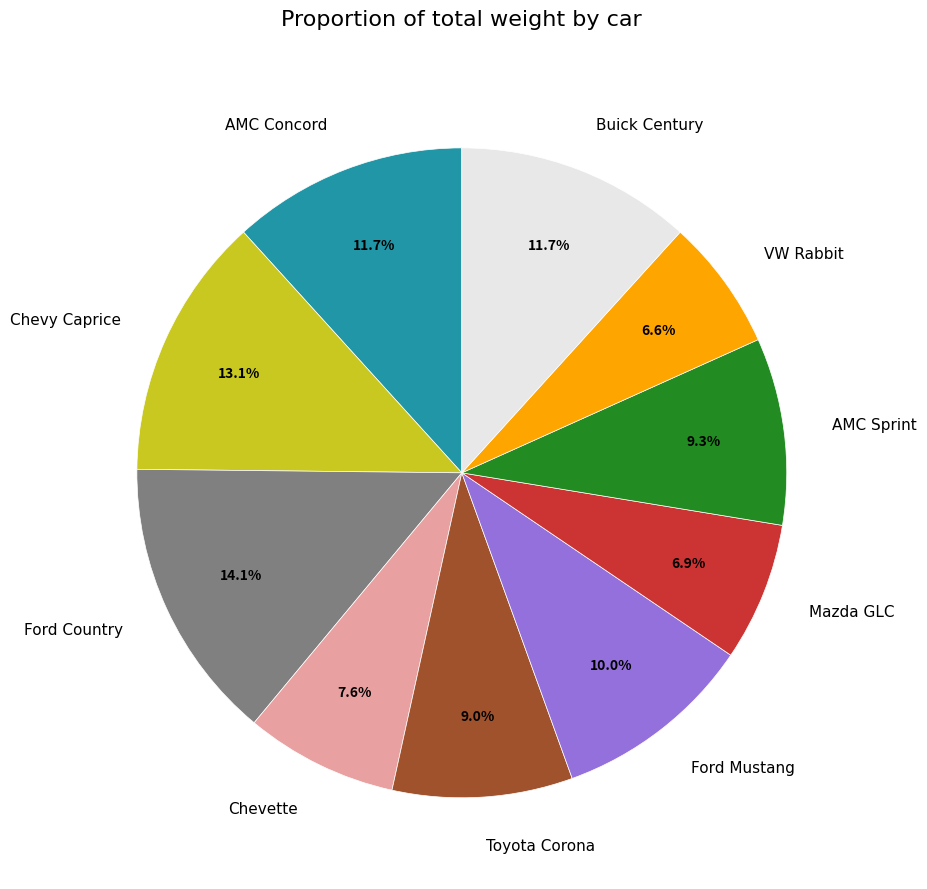

Is there a majority slice in this chart?

No